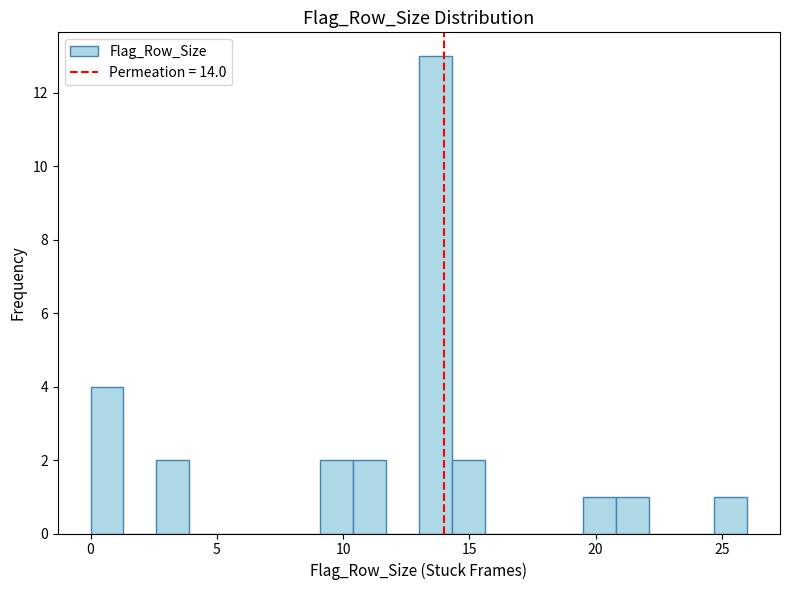

Read against the x-axis, roughly where is the centre of the tallest bar?

13.5